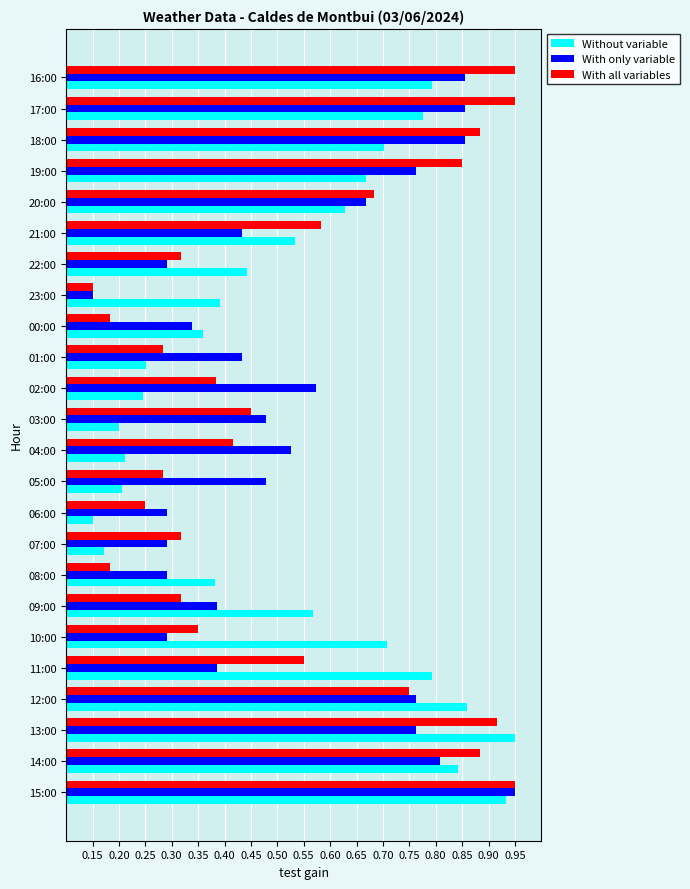

At which category is the sum across all series the highest?

15:00